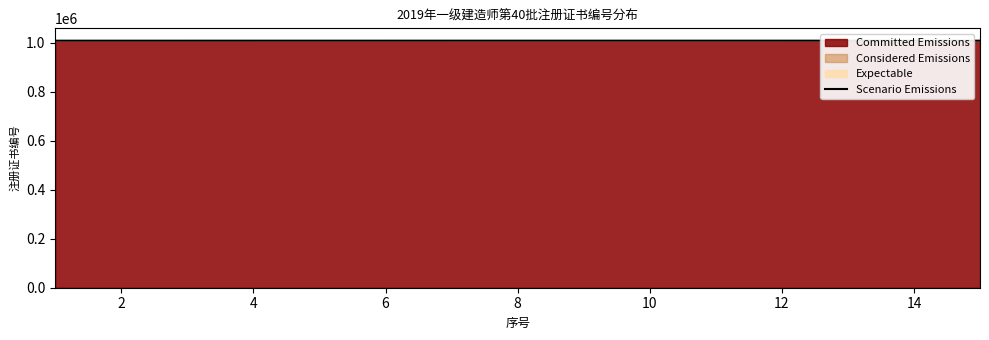

What is the maximum value shown in the chart?

1007750